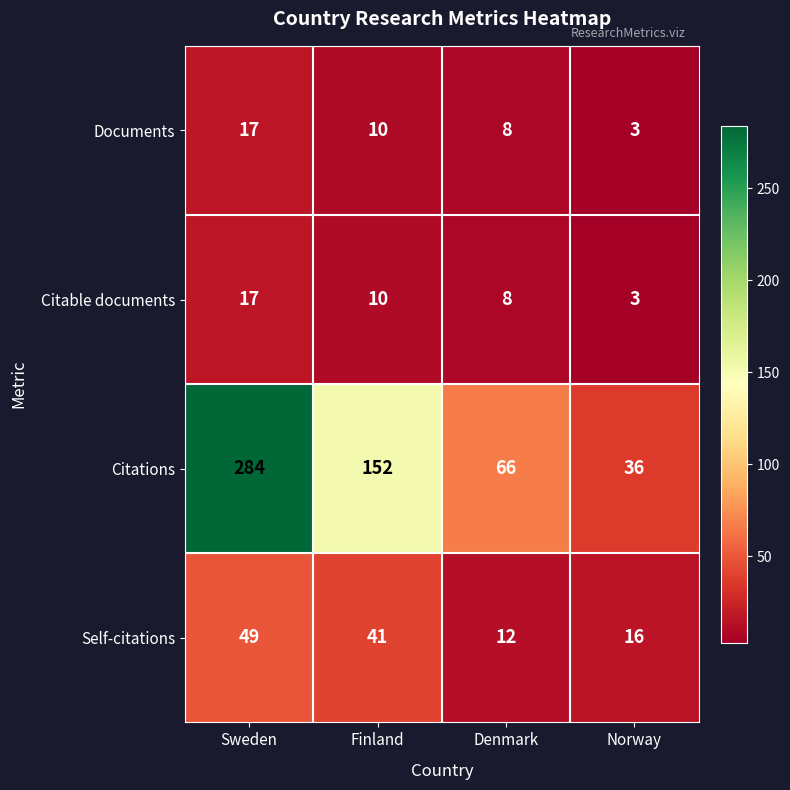

Reading left to right, list all the values displayed in this chart.

Documents: 17	10	8	3
Citable documents: 17	10	8	3
Citations: 284	152	66	36
Self-citations: 49	41	12	16